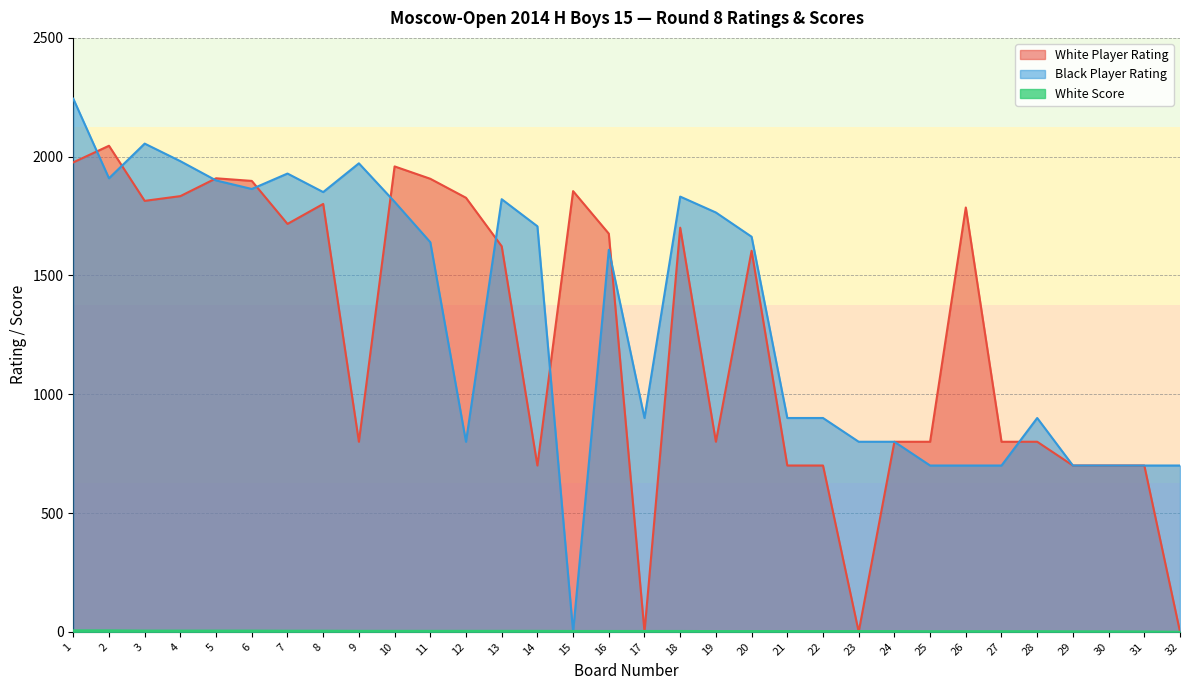

The Black Player Rating series shows 1156.4 at 10. True or false?

False